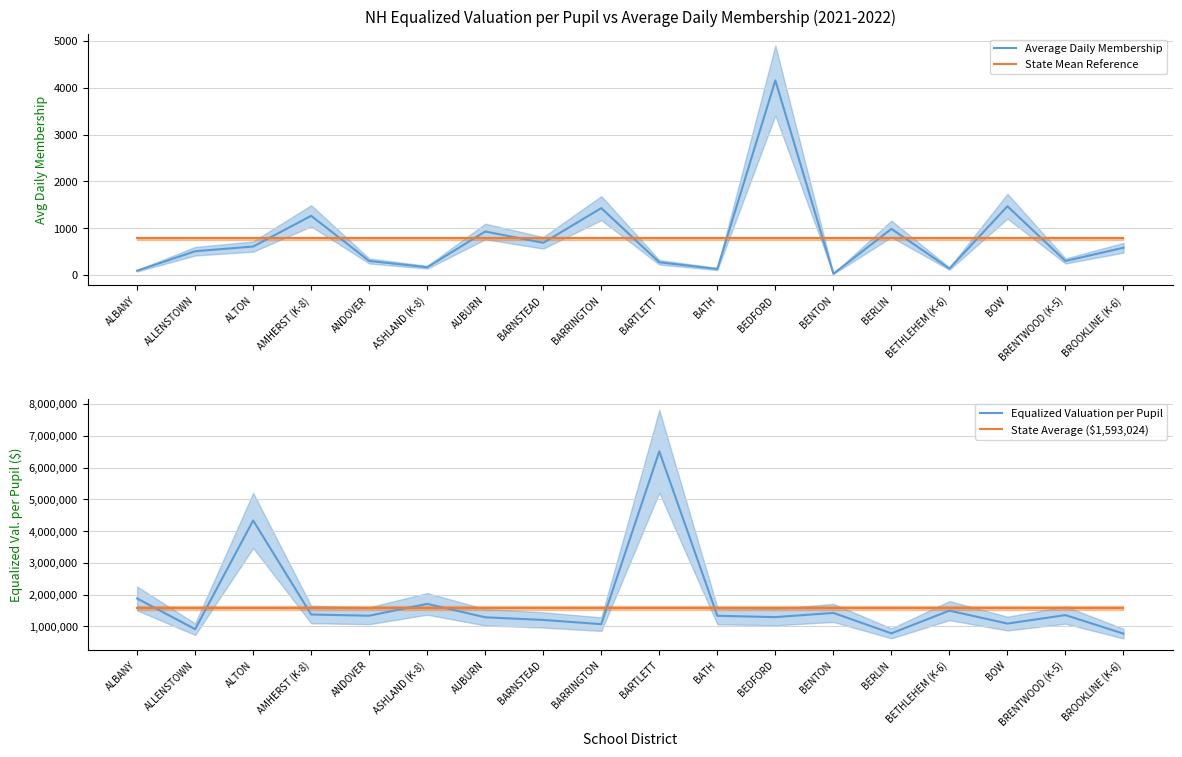

How many lines are shown in the chart?

4